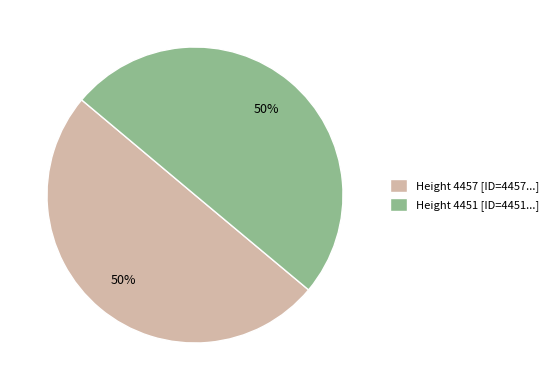

Approximately how many times larger is the value at Height 4451 [ID=4451...] compared to Height 4457 [ID=4457...]?

1.0